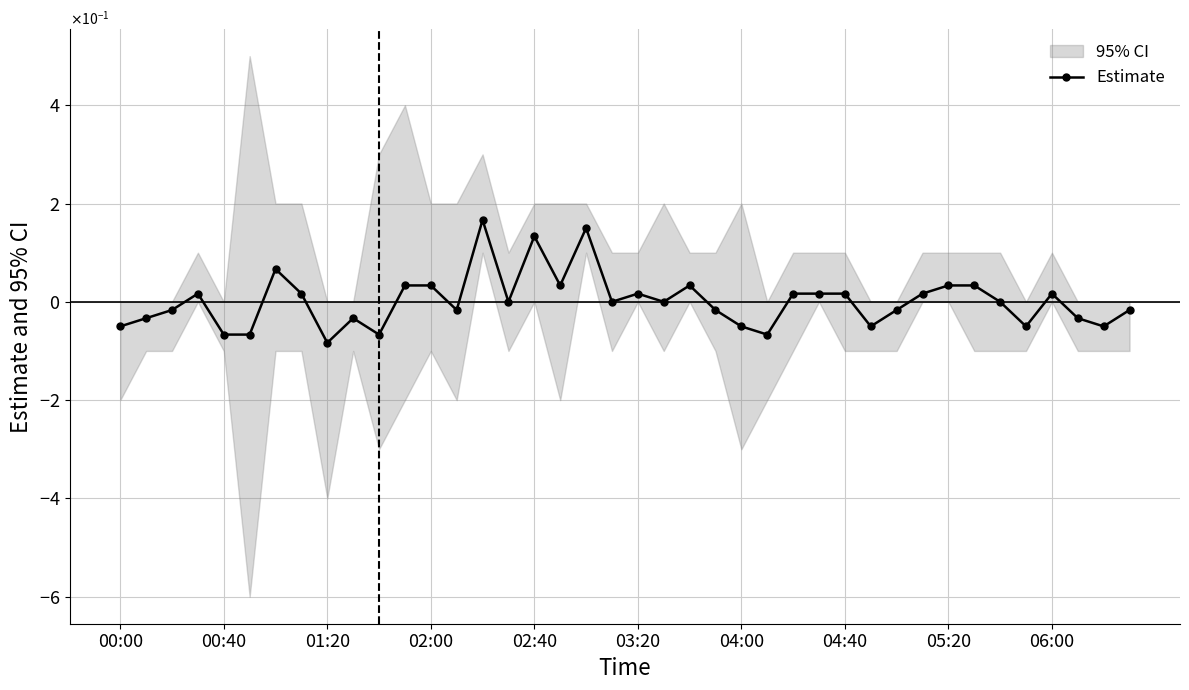

How many lines are shown in the chart?

1